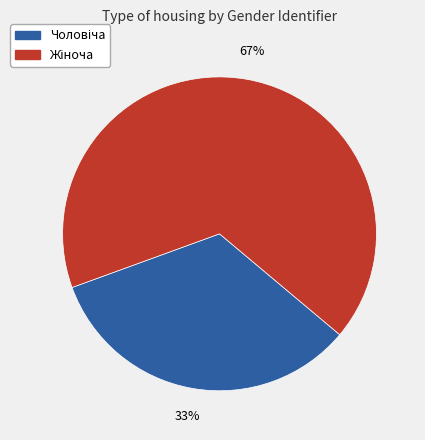

To the nearest percent, what is the average slice percentage?

50%